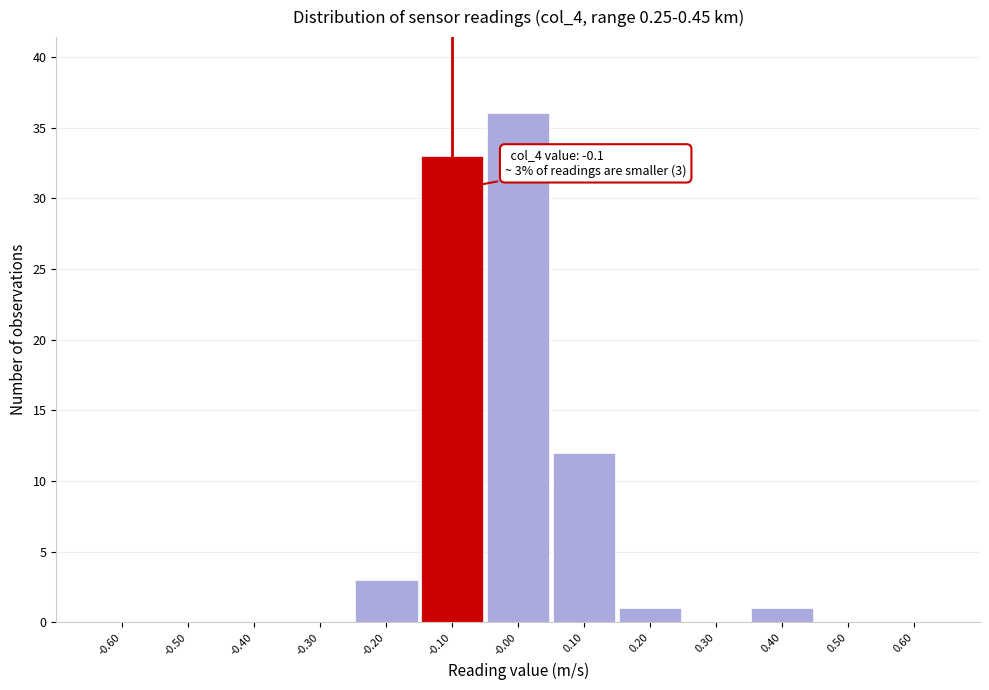

Over which range of the x-axis is the bar tallest?

-0.05 to 0.05